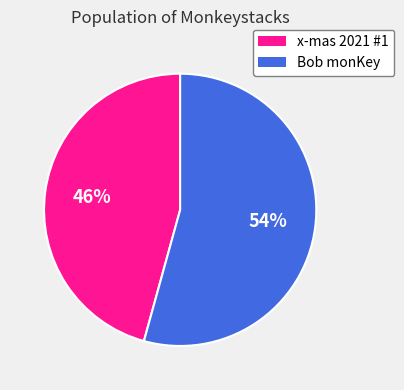

Does any single category account for the majority?

Yes